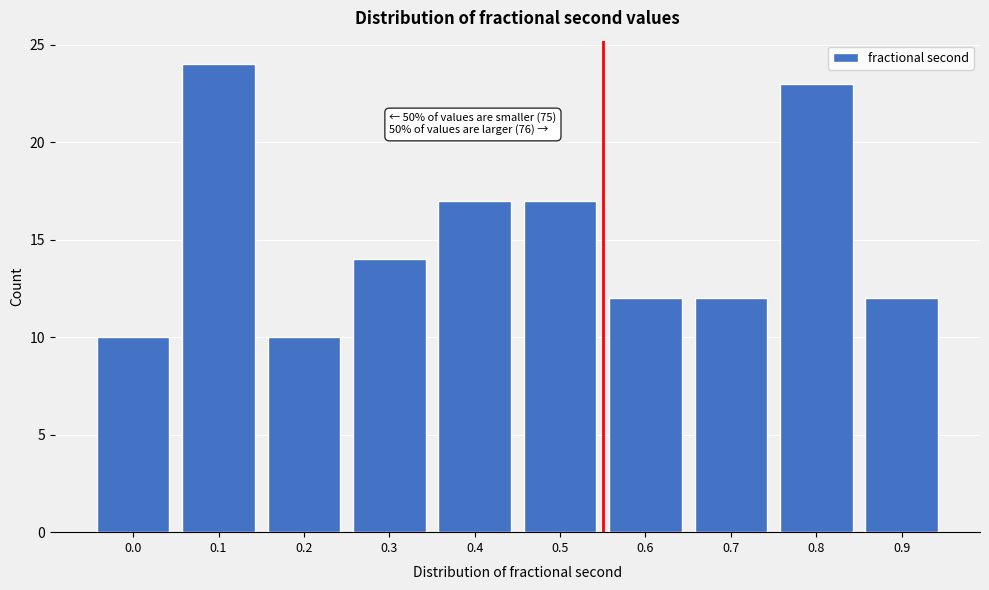

Reading right to left, list all the values displayed in this chart.

12	23	12	12	17	17	14	10	24	10